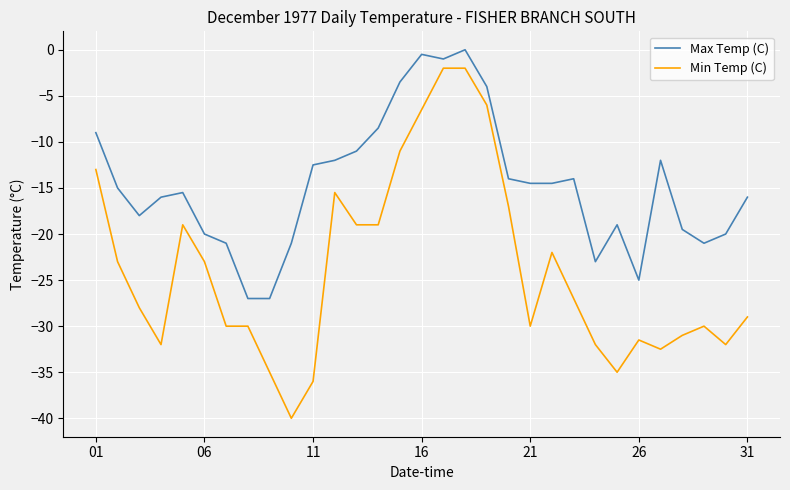

Which series has the largest range (max minus min)?

Min Temp (C)